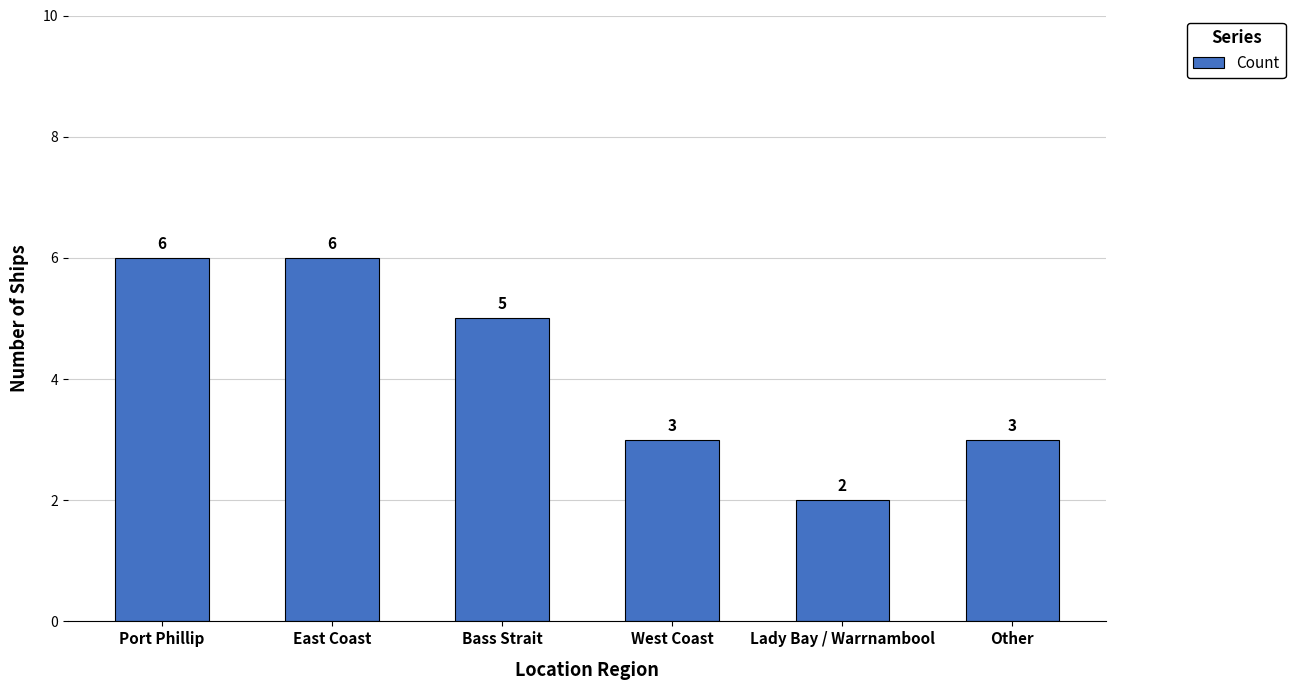

What is the ratio of the value at Port Phillip to the value at Other?

2.0